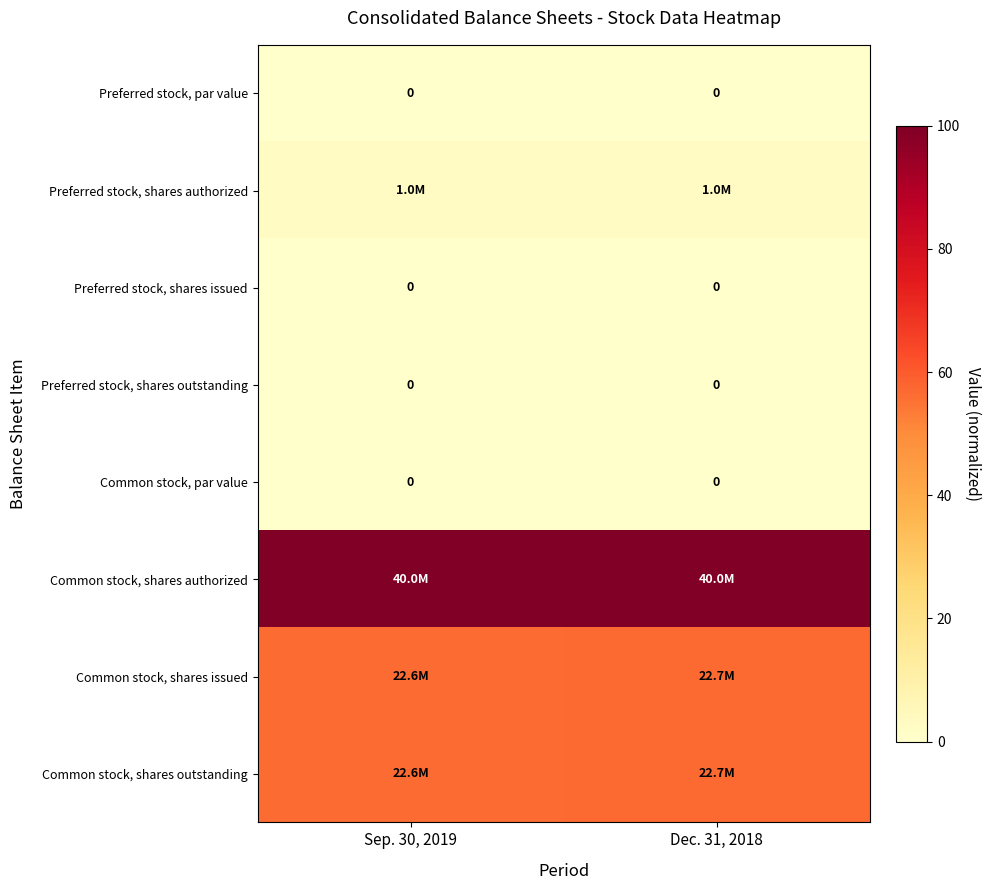

Between Sep. 30, 2019 and Dec. 31, 2018, which is larger?

Sep. 30, 2019